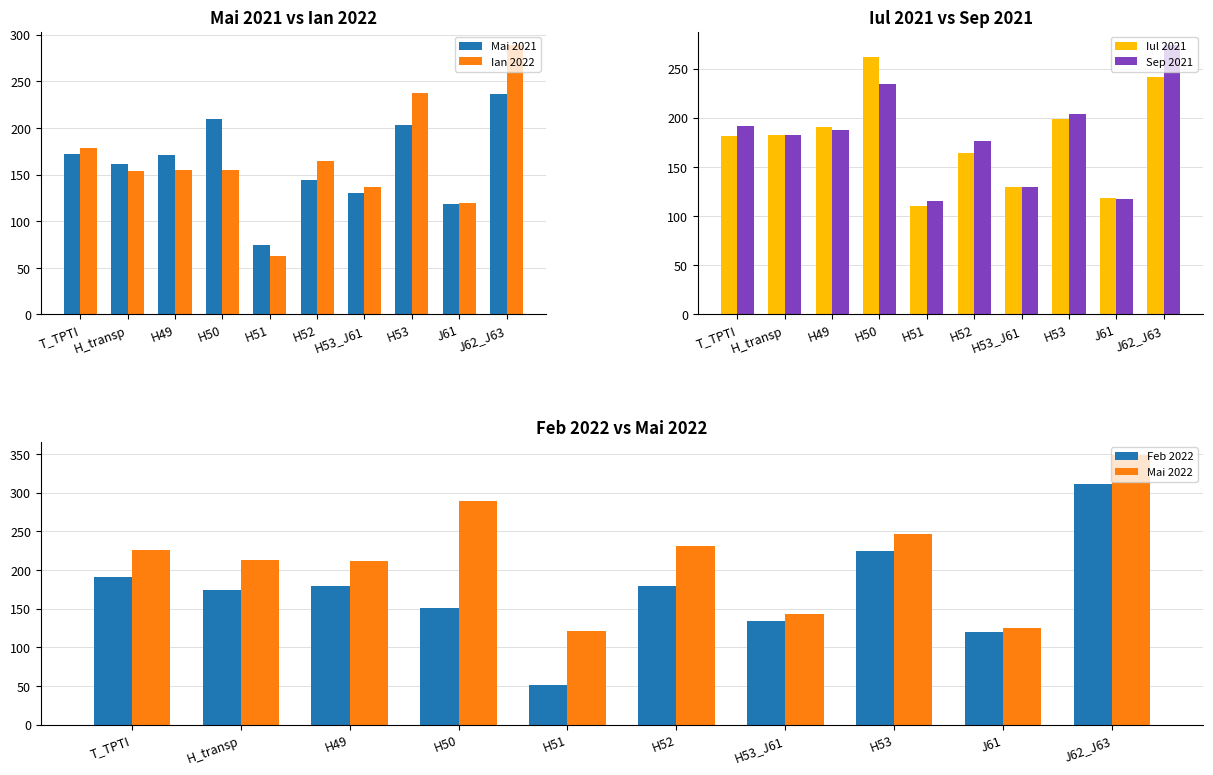

Where does the Sep 2021 series first go above 187?

T_TPTI